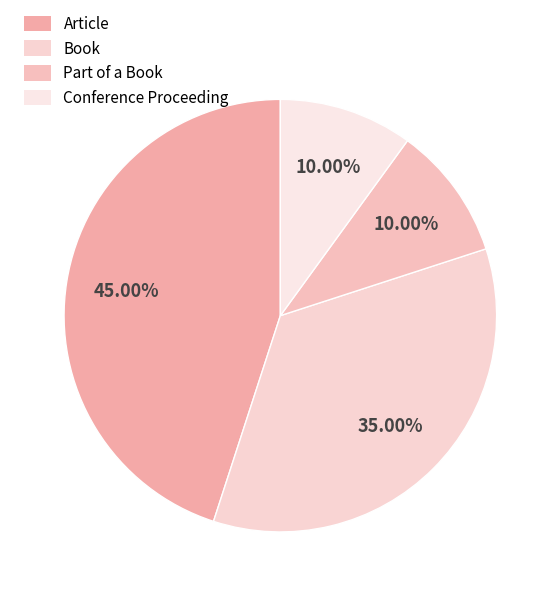

Is it true that Article is 51% of the pie?

False